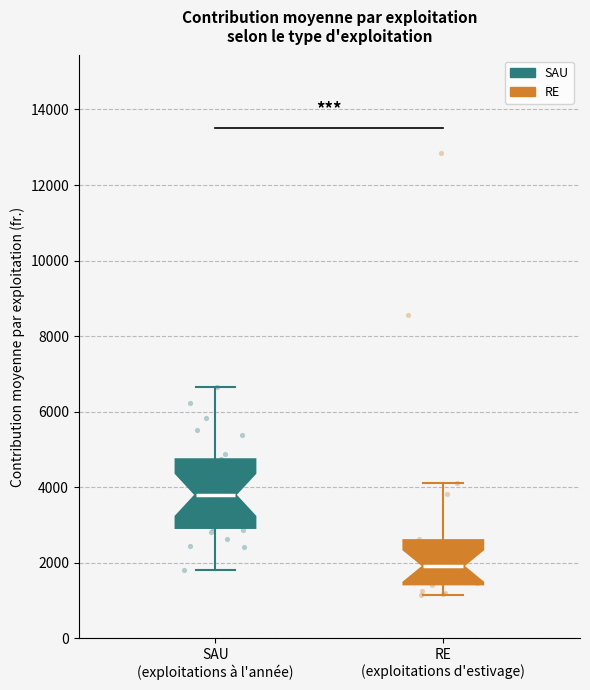

Where does the lower whisker of the box for SAU (exploitations à l'année) end on the y-axis? The values are not printed on the chart, so give them approximately, as read against the axis.

1800